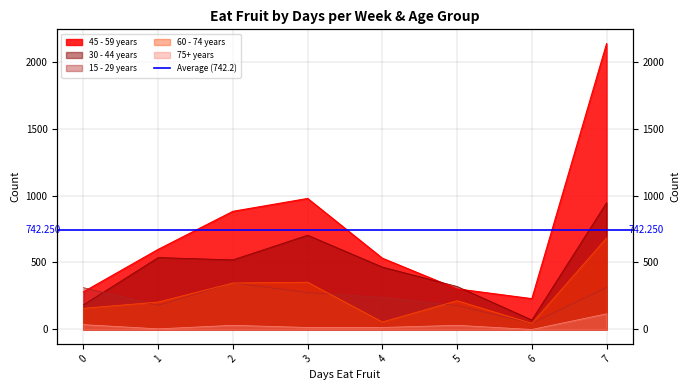

Where does the 45 - 59 years series first go above 598?

2